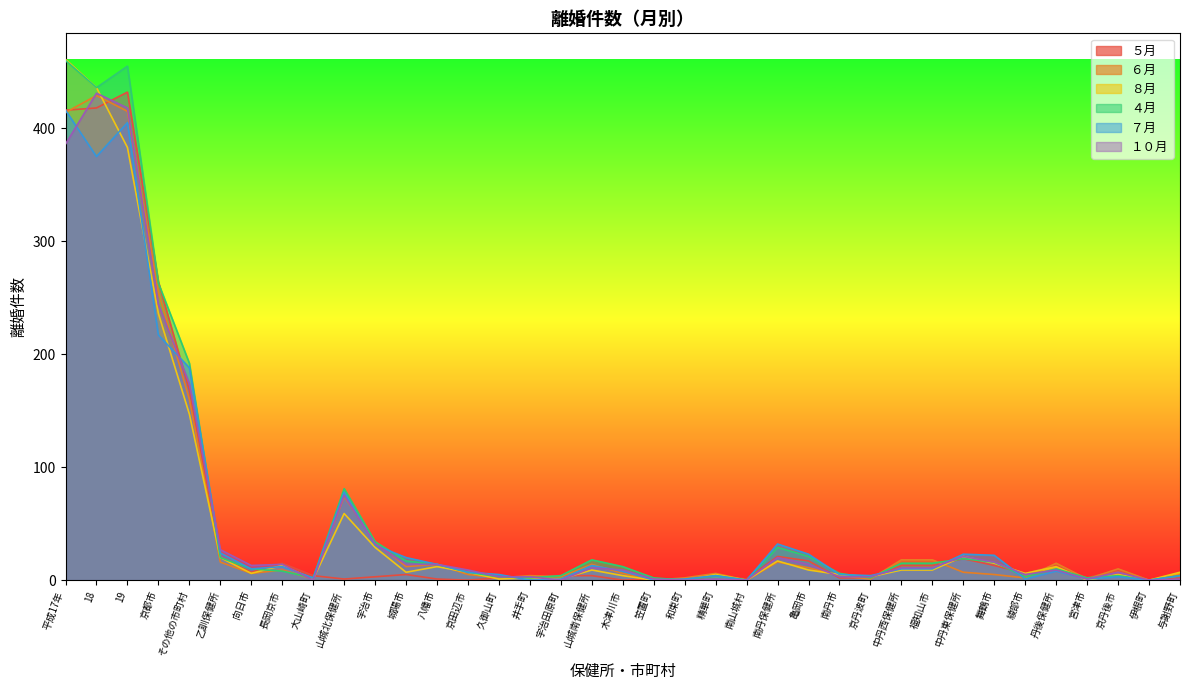

Which series has the largest total across all categories?

４月